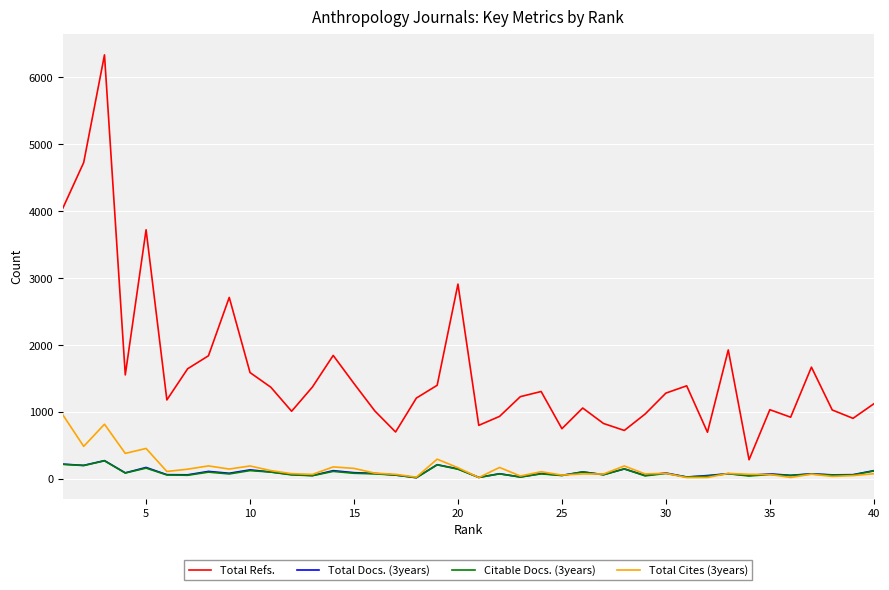

What is the greatest value displayed?

6338